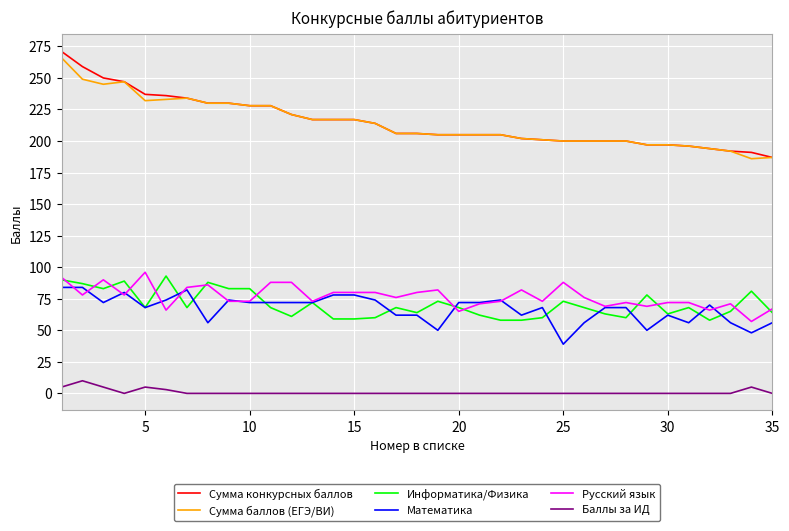

Which series has the largest range (max minus min)?

Сумма конкурсных баллов